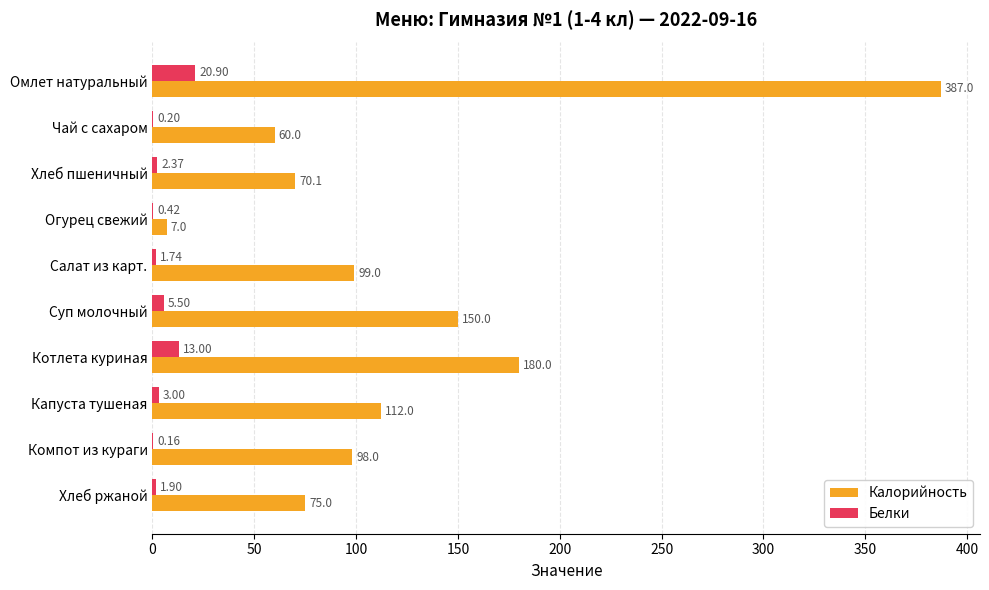

What is the sum of all Калорийность values?

1238.1